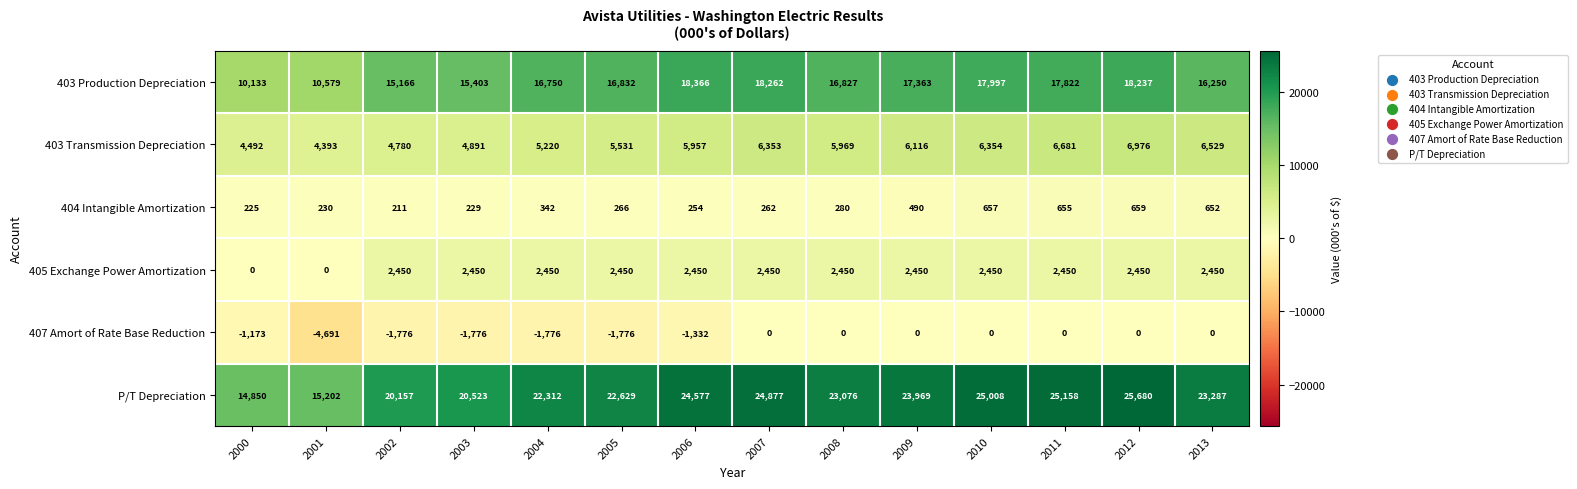

Is the value of 403 Production Depreciation at 2012 greater than the value of 407 Amort of Rate Base Reduction at 2004?

Yes